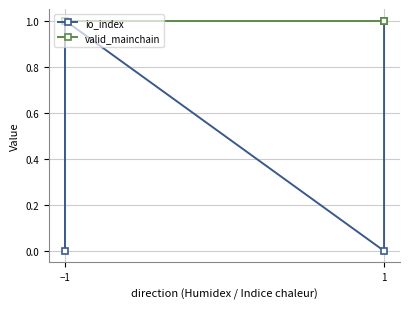

Is this an area chart (filled region under the line)?

No